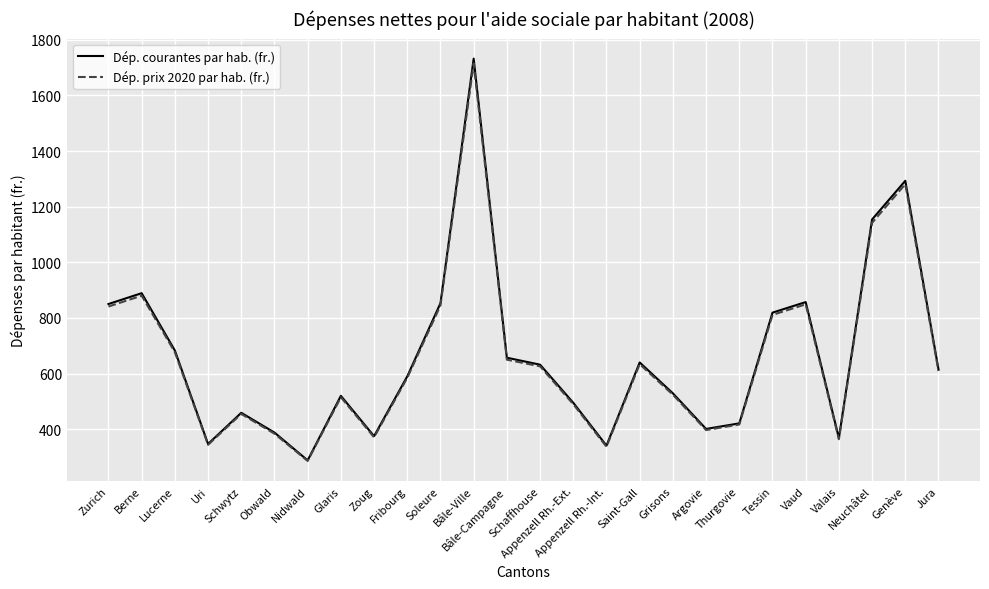

What are all the series names shown in the legend?

Dép. courantes par hab. (fr.), Dép. prix 2020 par hab. (fr.)